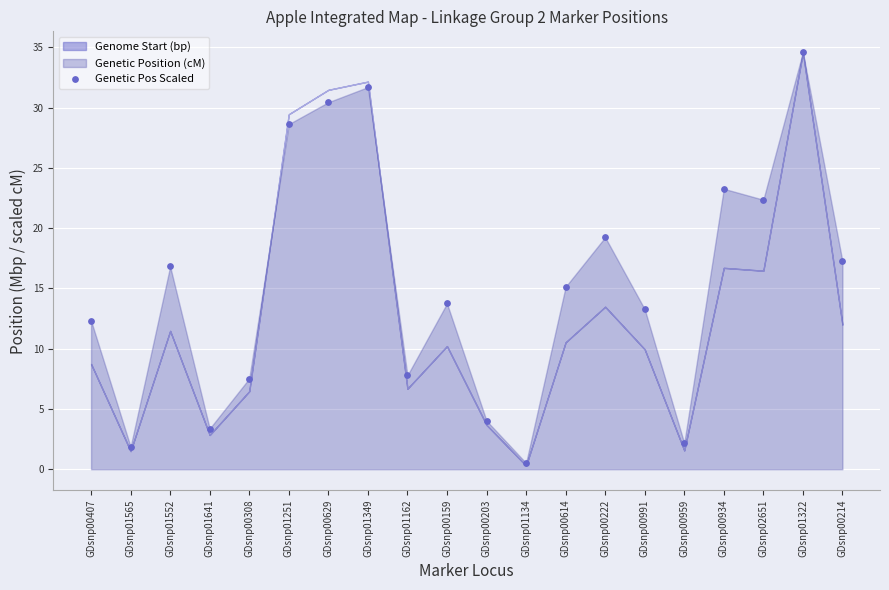

What is the range of Y values (max minus min)?

34.1